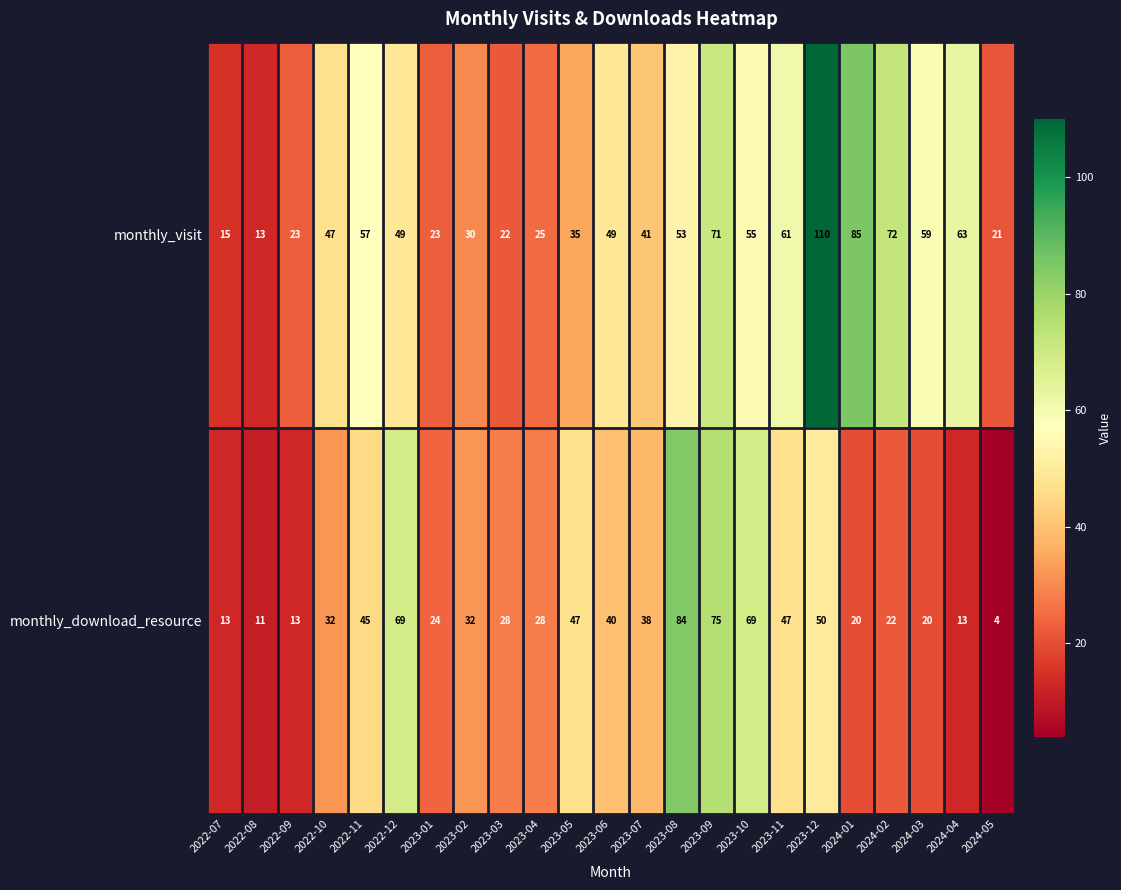

Rank the series by their maximum value, from lowest to highest.

monthly_download_resource, monthly_visit